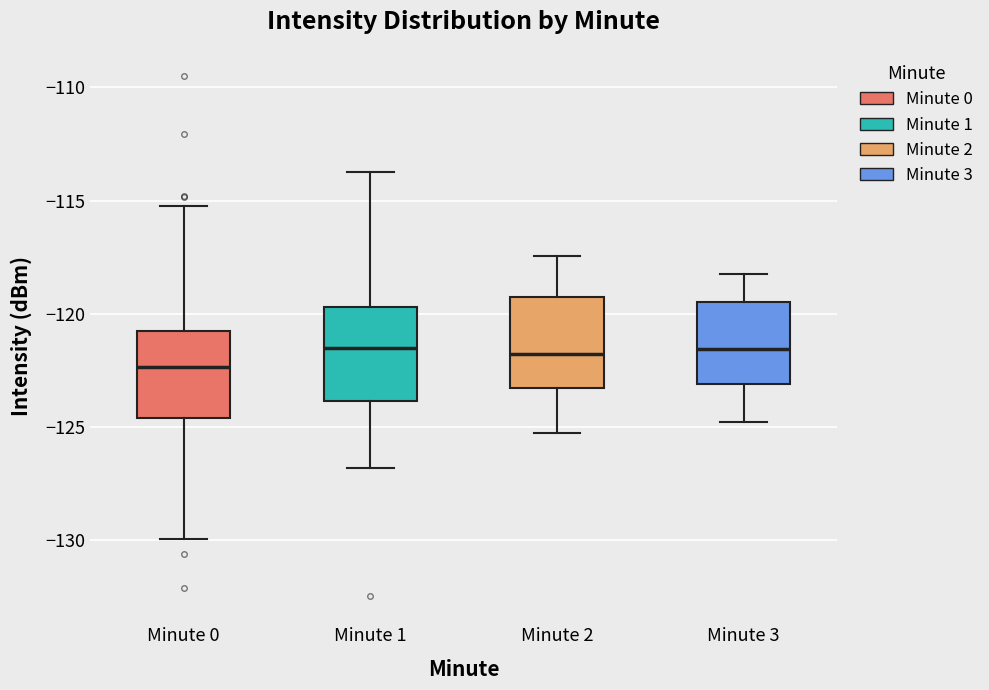

Where is the upper edge of the box for Minute 0 on the y-axis? The values are not printed on the chart, so give them approximately, as read against the axis.

-121.0